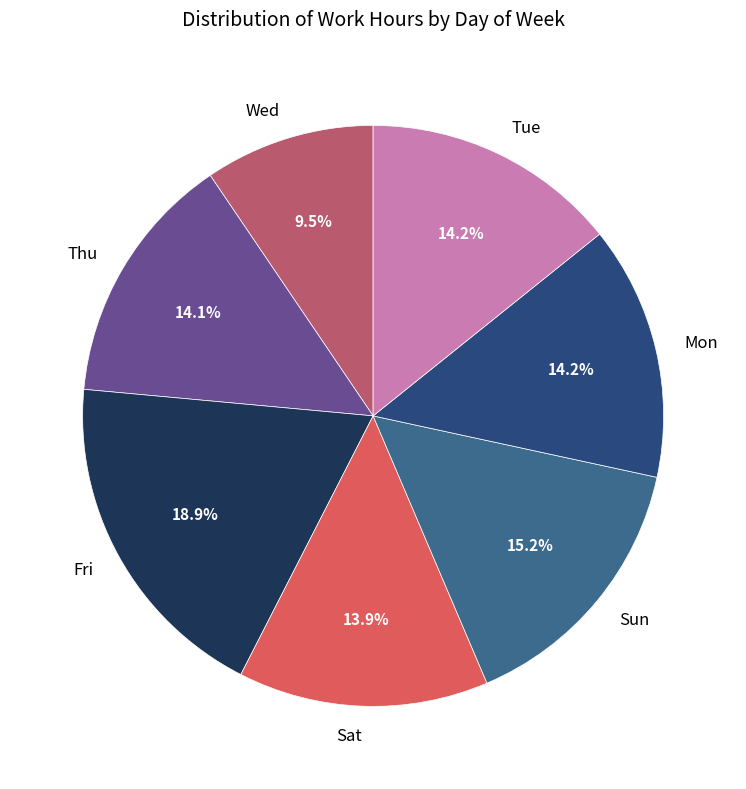

What is the largest slice in the pie chart?

Fri